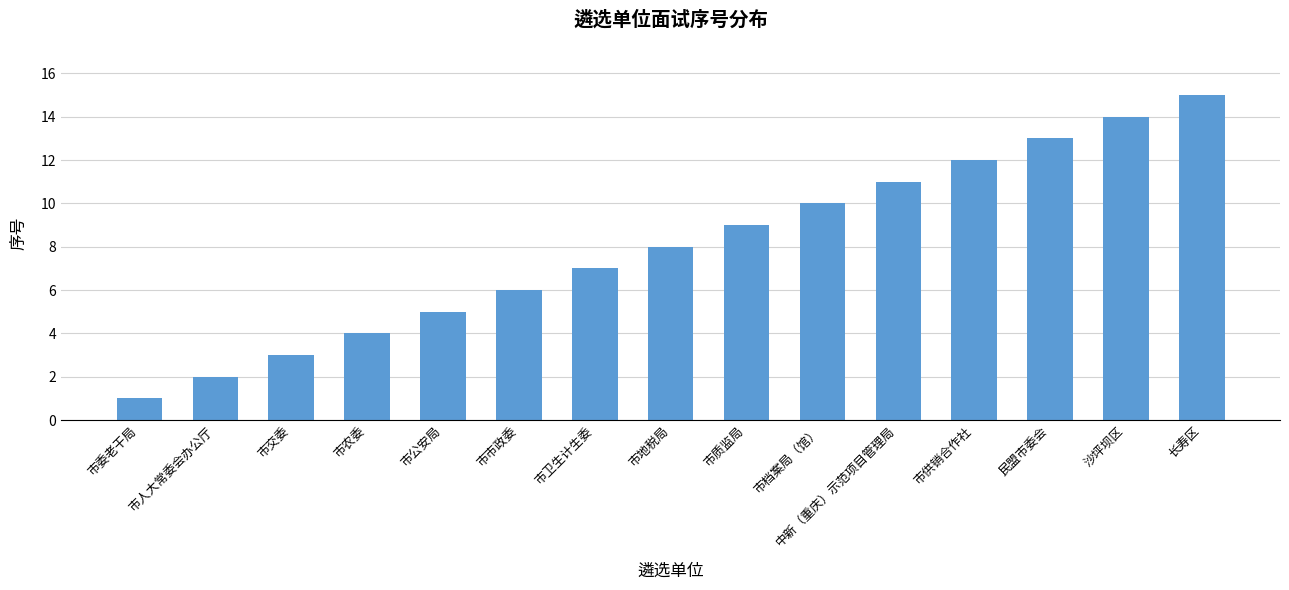

List the labels in order of value, smallest first.

市委老干局, 市人大常委会办公厅, 市交委, 市农委, 市公安局, 市市政委, 市卫生计生委, 市地税局, 市质监局, 市档案局（馆）, 中新（重庆）示范项目管理局, 市供销合作社, 民盟市委会, 沙坪坝区, 长寿区